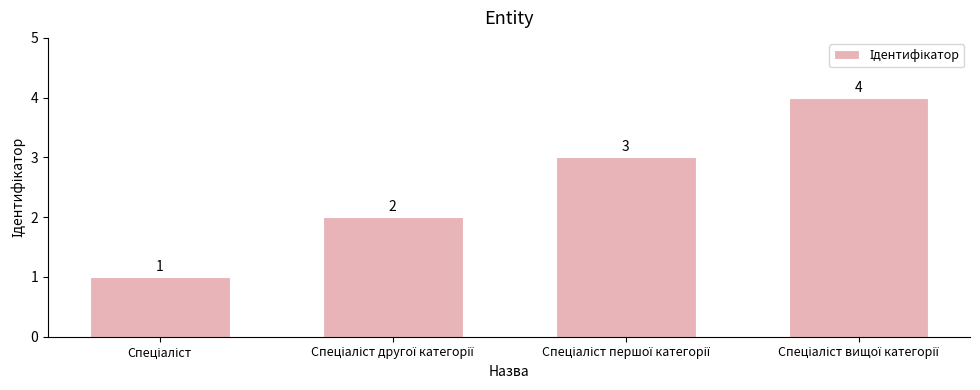

Count the values in the range 2 to 4.

3